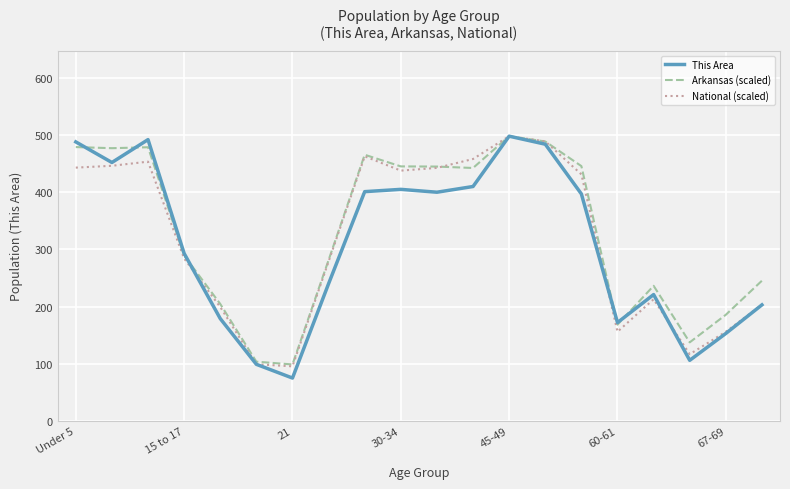

Which series has the largest total across all categories?

Arkansas (scaled)